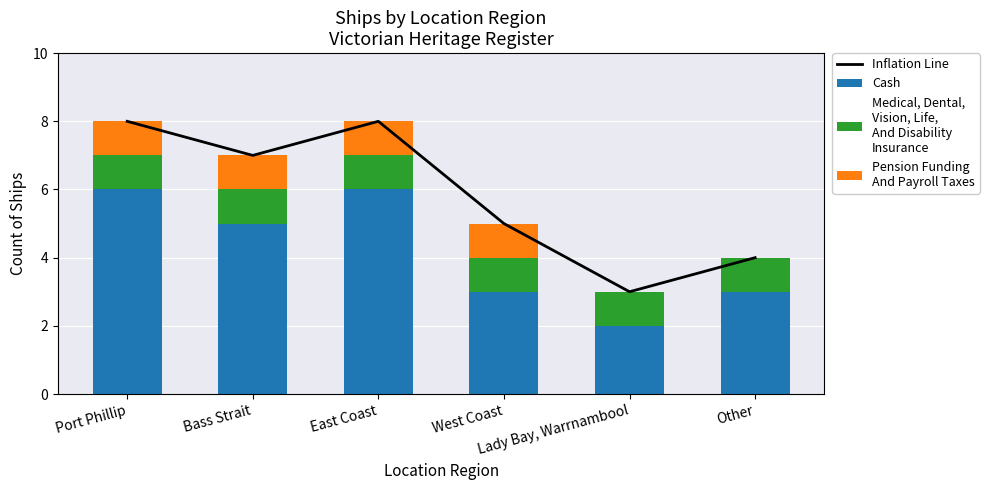

Between East Coast and West Coast, which series saw the biggest shift?

Inflation Line